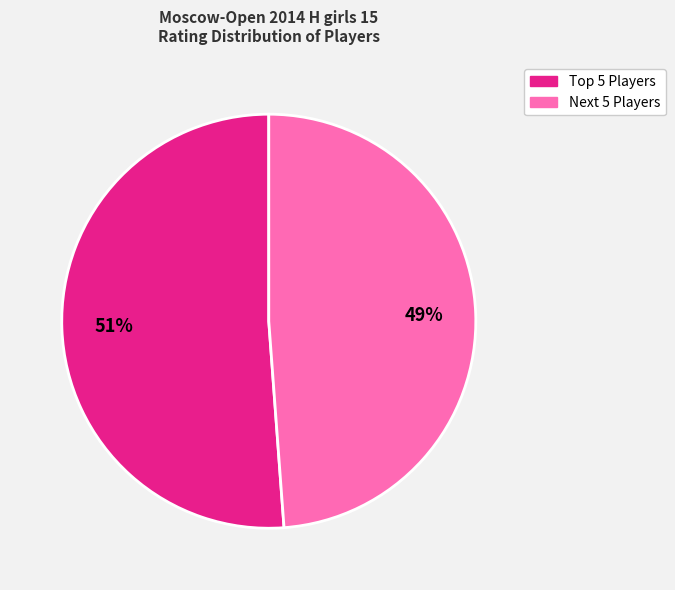

To the nearest percent, what is the difference between the largest and smallest slice percentages?

2%